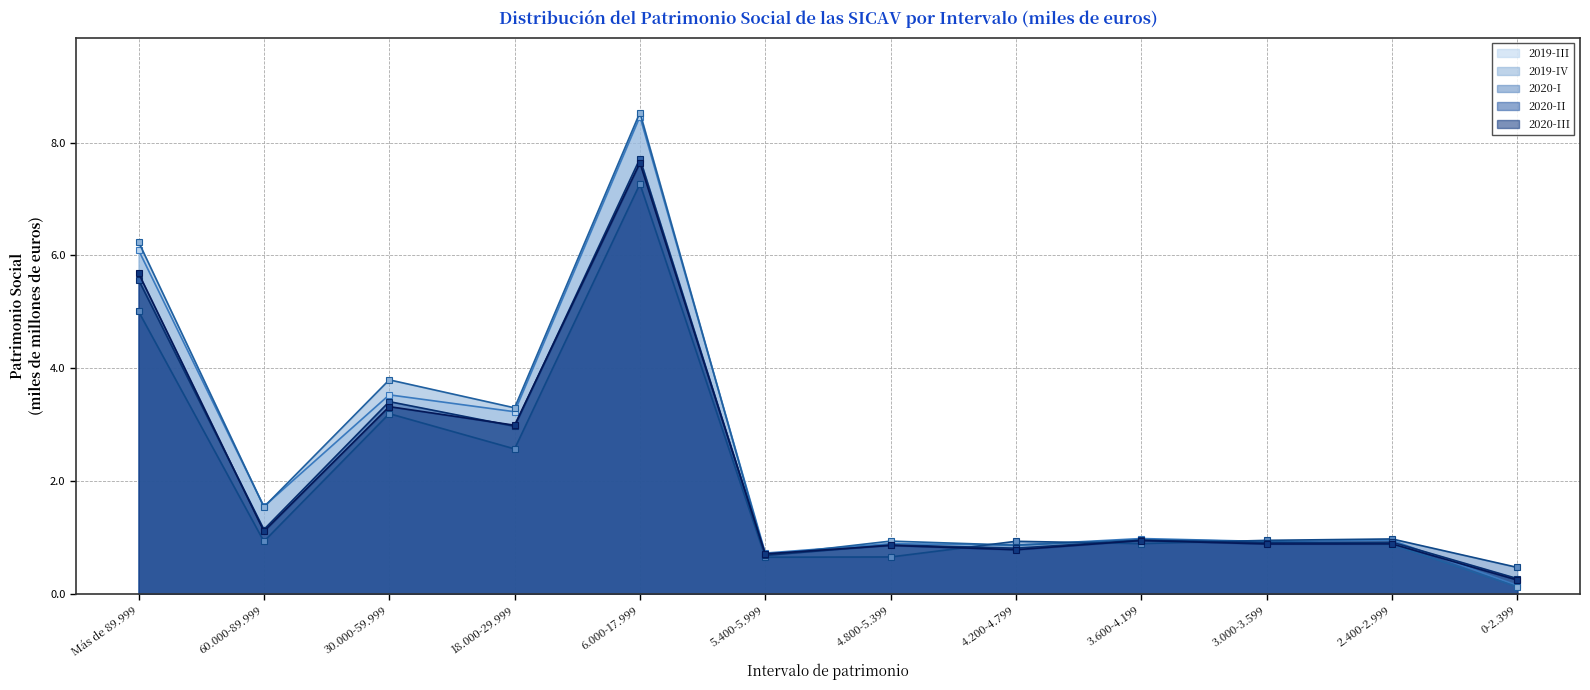

Which series has the largest total across all categories?

2019-IV